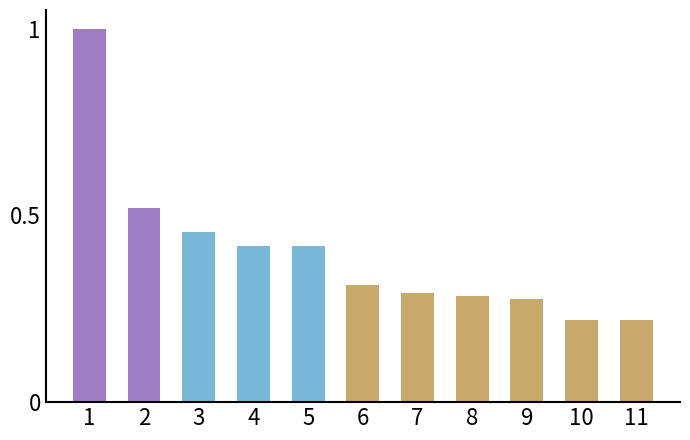

What is the maximum value shown in the chart?

1.0